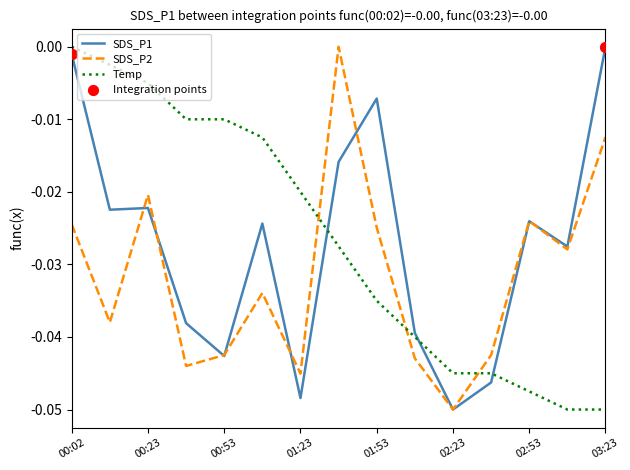

True or false: SDS_P2 and Temp intersect in this chart.

True